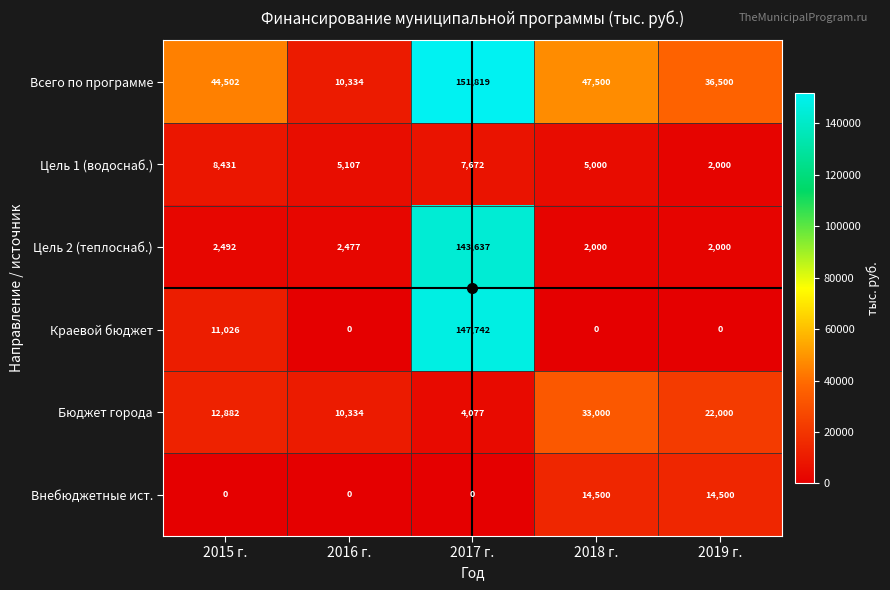

The Краевой бюджет series shows 11026 at 2015 г.. True or false?

True